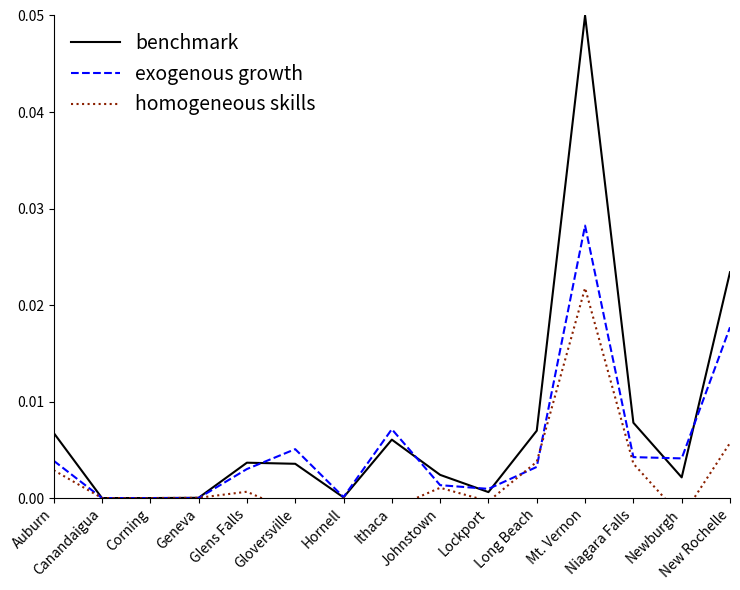

Is it true that exogenous growth equals 0.0 at Hornell?

True